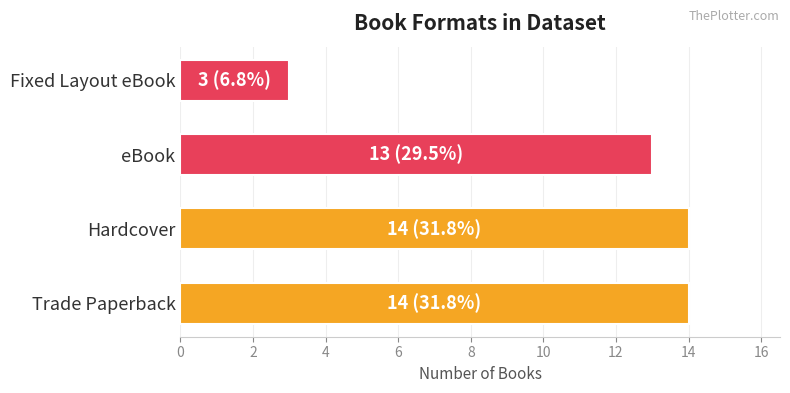

Read the value at Fixed Layout eBook, to the nearest 5.

5